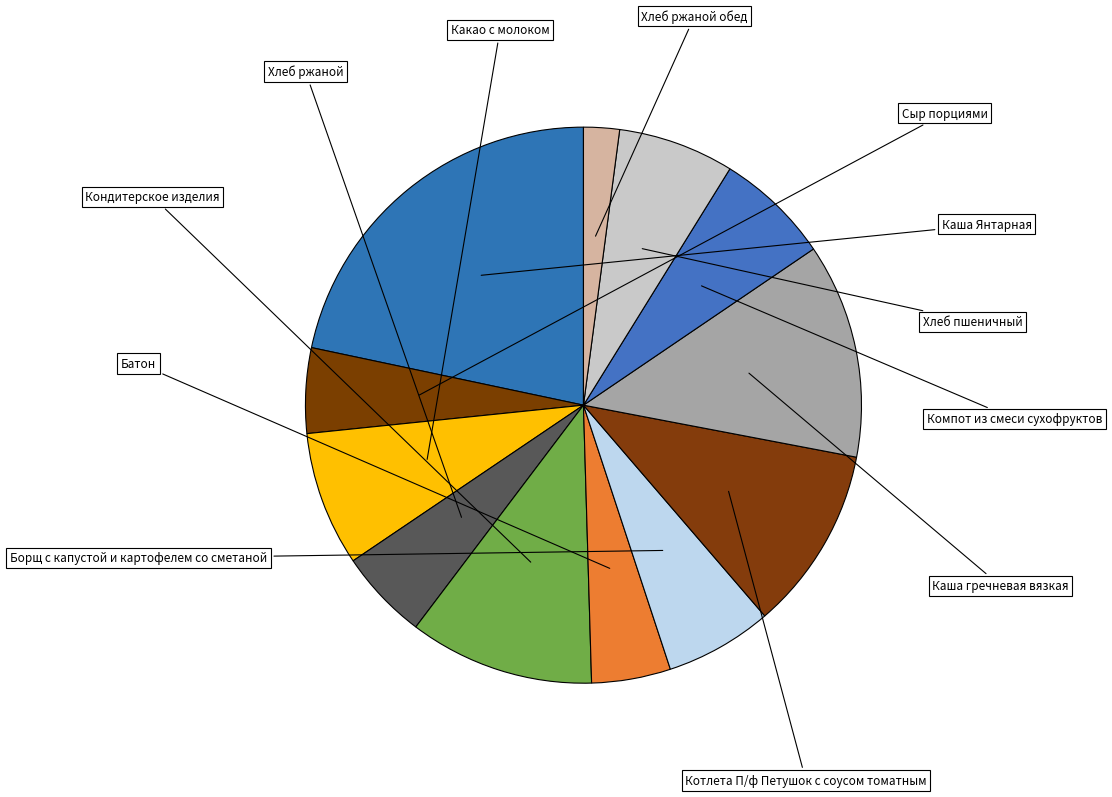

To the nearest percent, what is the difference between the largest and smallest slice percentages?

20%